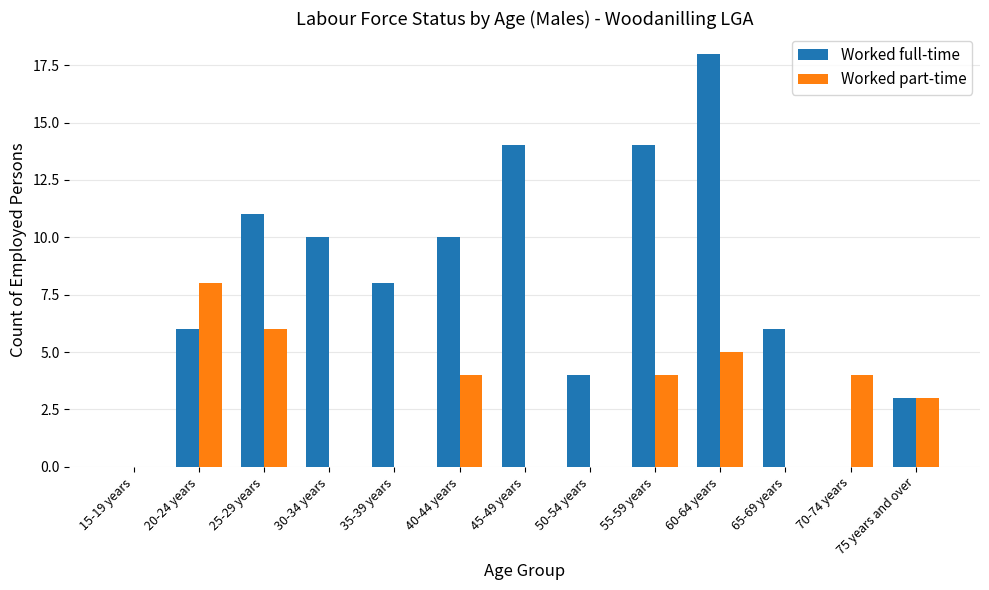

Reading right to left, transcribe all the data shown in this chart.

Worked full-time: 3	0	6	18	14	4	14	10	8	10	11	6	0
Worked part-time: 3	4	0	5	4	0	0	4	0	0	6	8	0